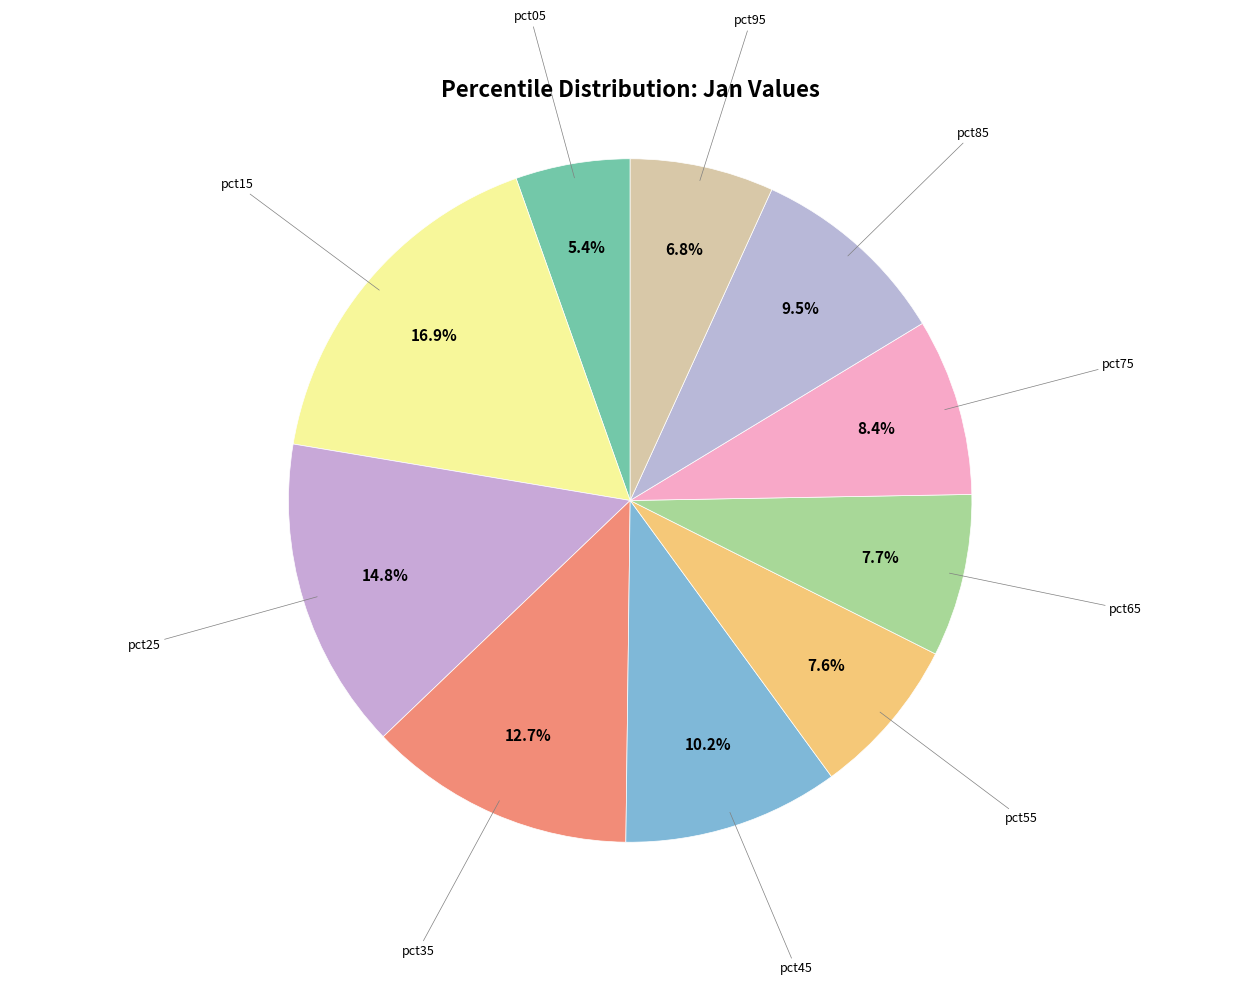

Which category has the smallest portion of the pie?

pct05